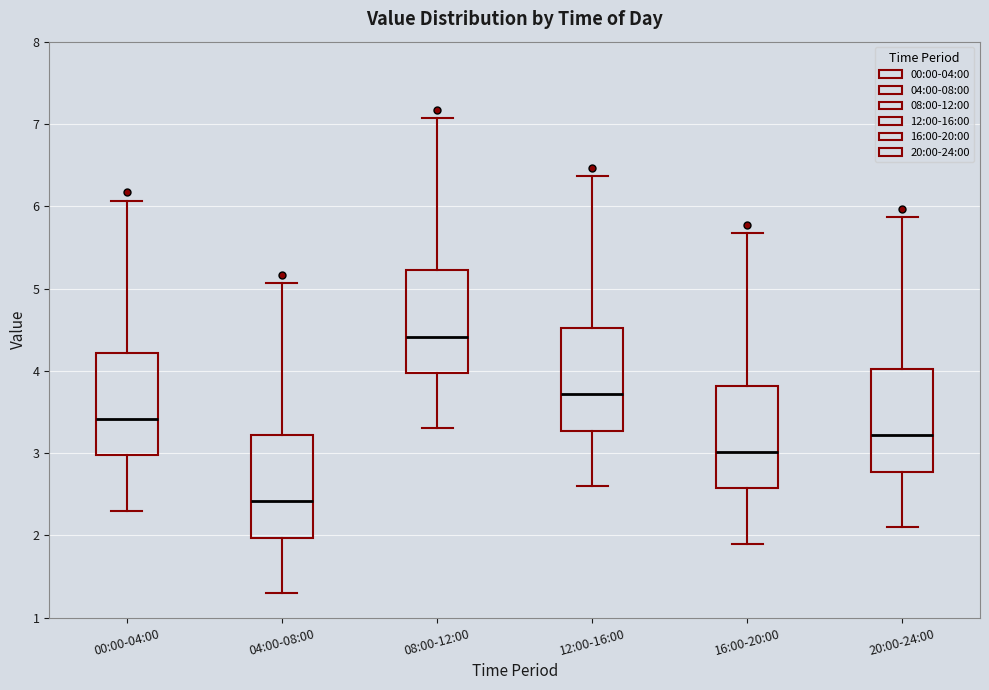

Which box has the lowest median line?

04:00-08:00